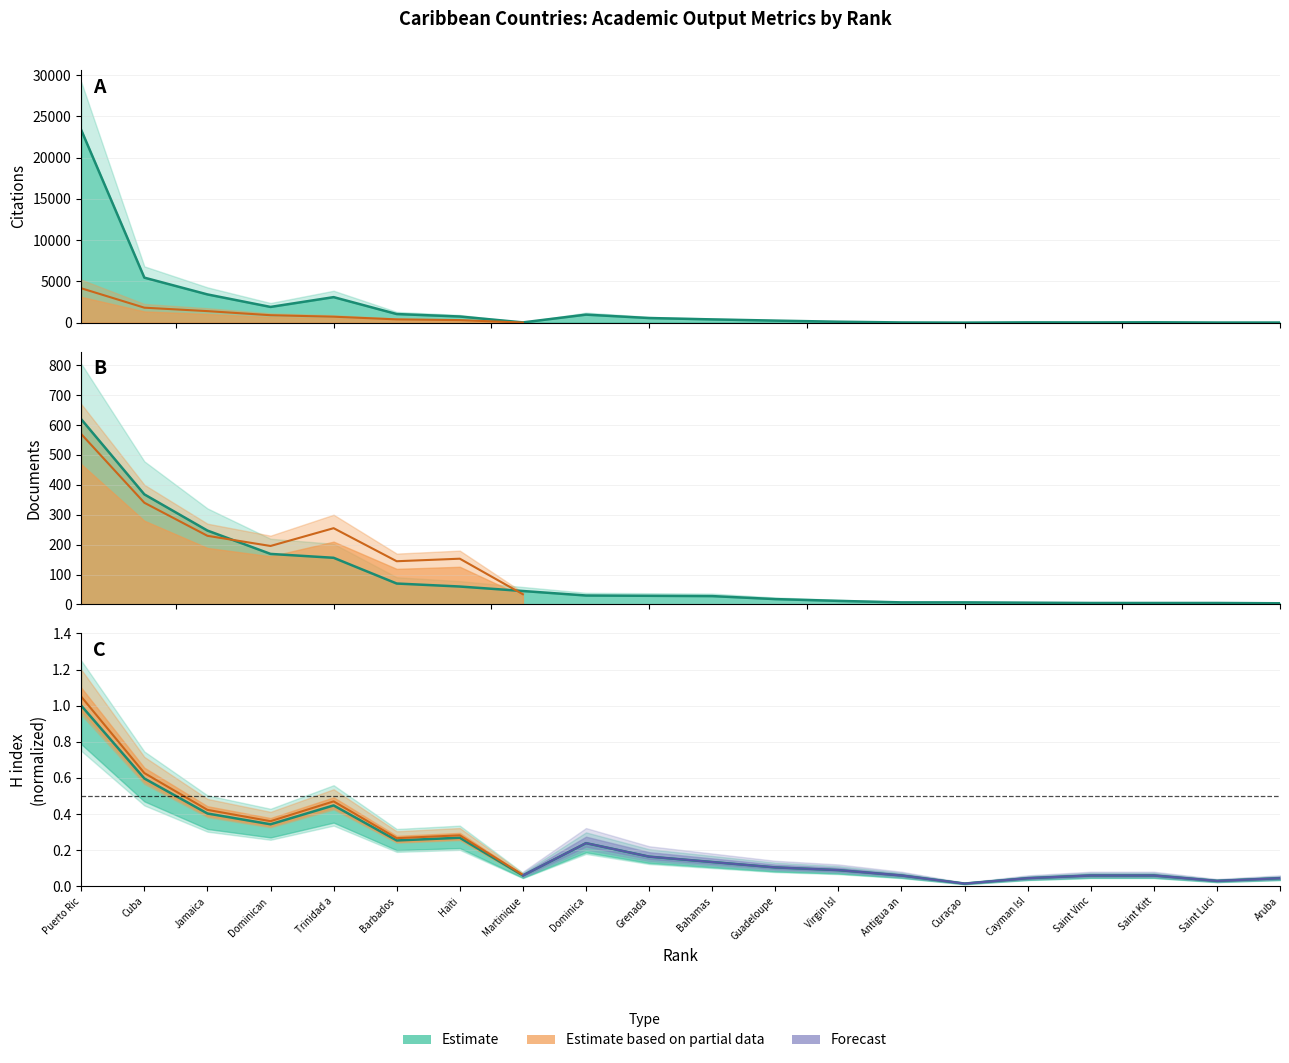

What is the total value across all series at Antigua an?

35.1